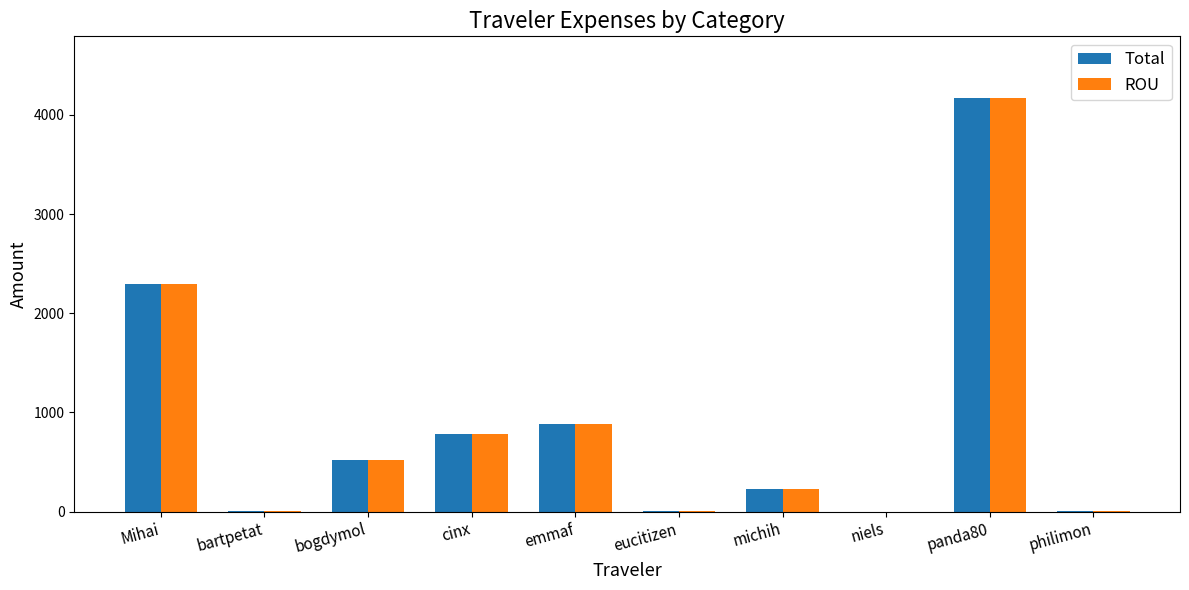

What is the maximum value shown in the chart?

4166.4